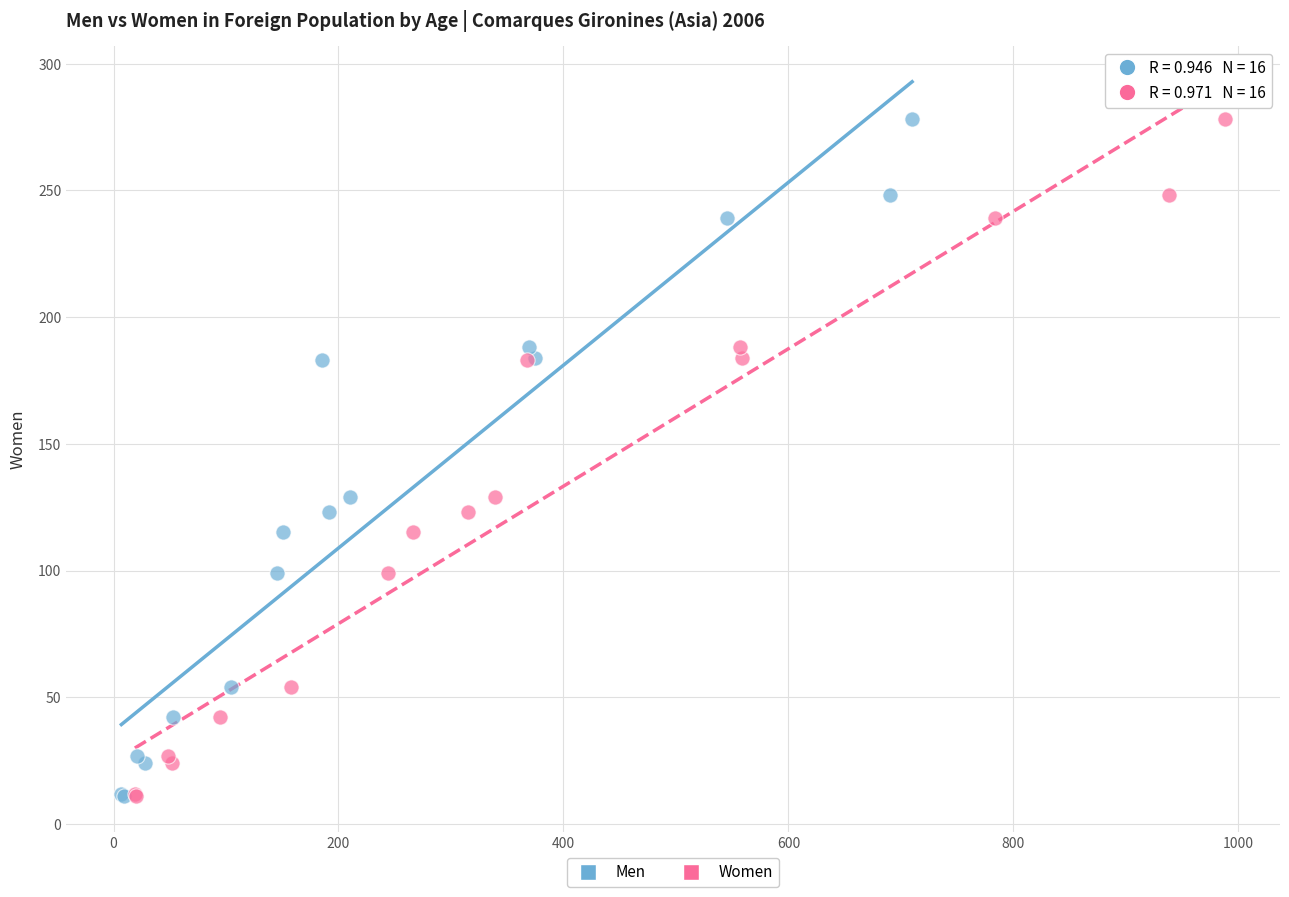

What are all the series names shown in the legend?

Men, Women